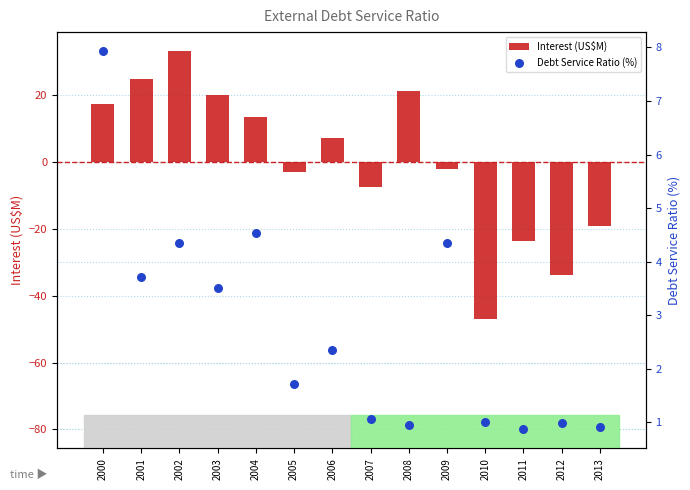

At how many categories does at least one series exceed 15?

5